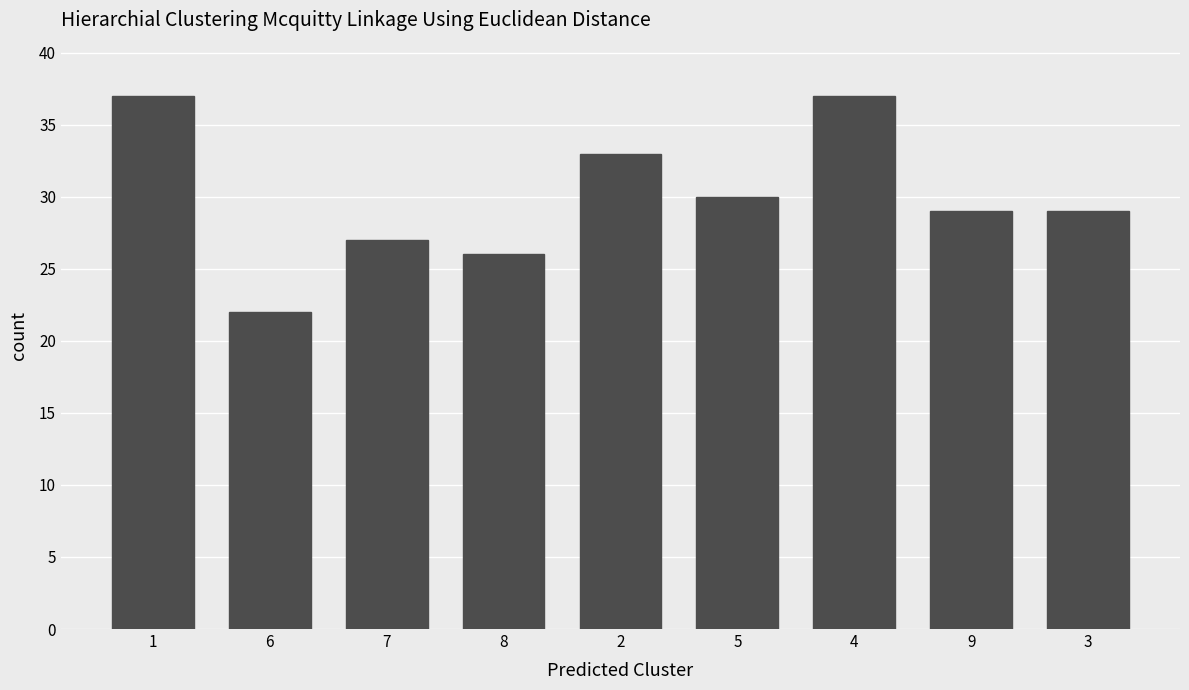

What is the difference between the maximum and second lowest values?

11